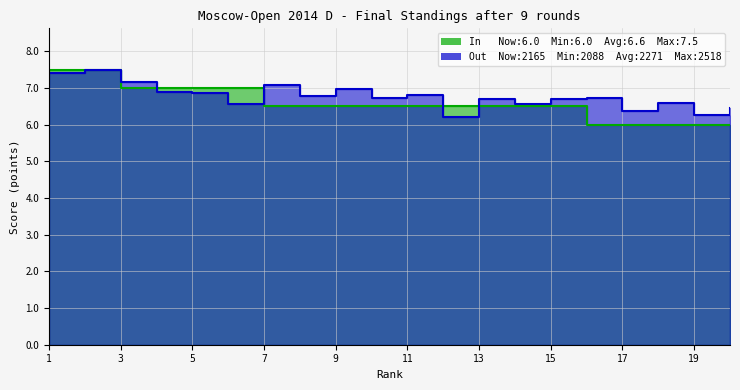

What is the spread (max minus min) of values at 15?

0.2